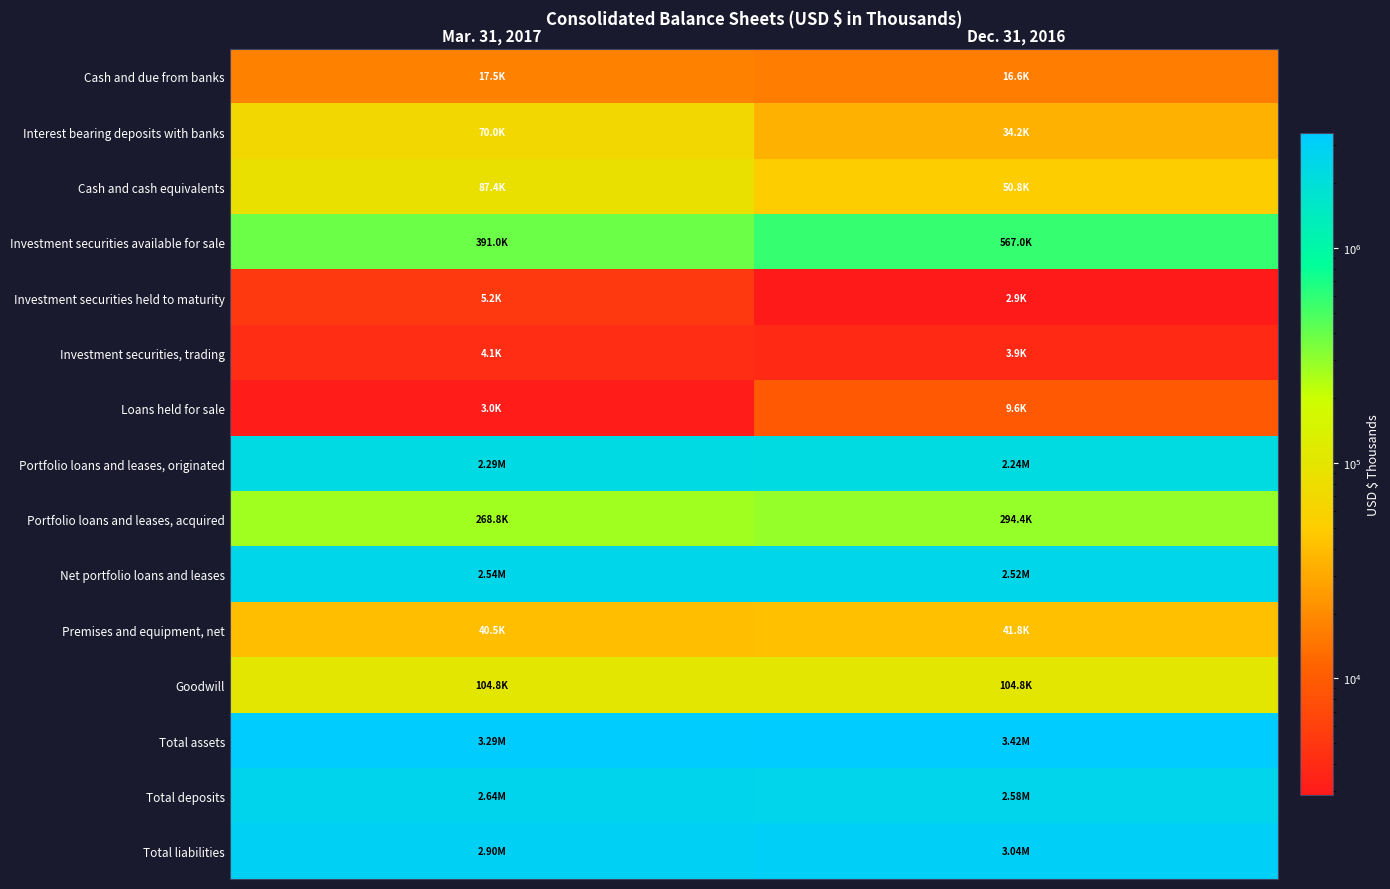

Which has a higher value, Mar. 31, 2017 or Dec. 31, 2016?

Mar. 31, 2017